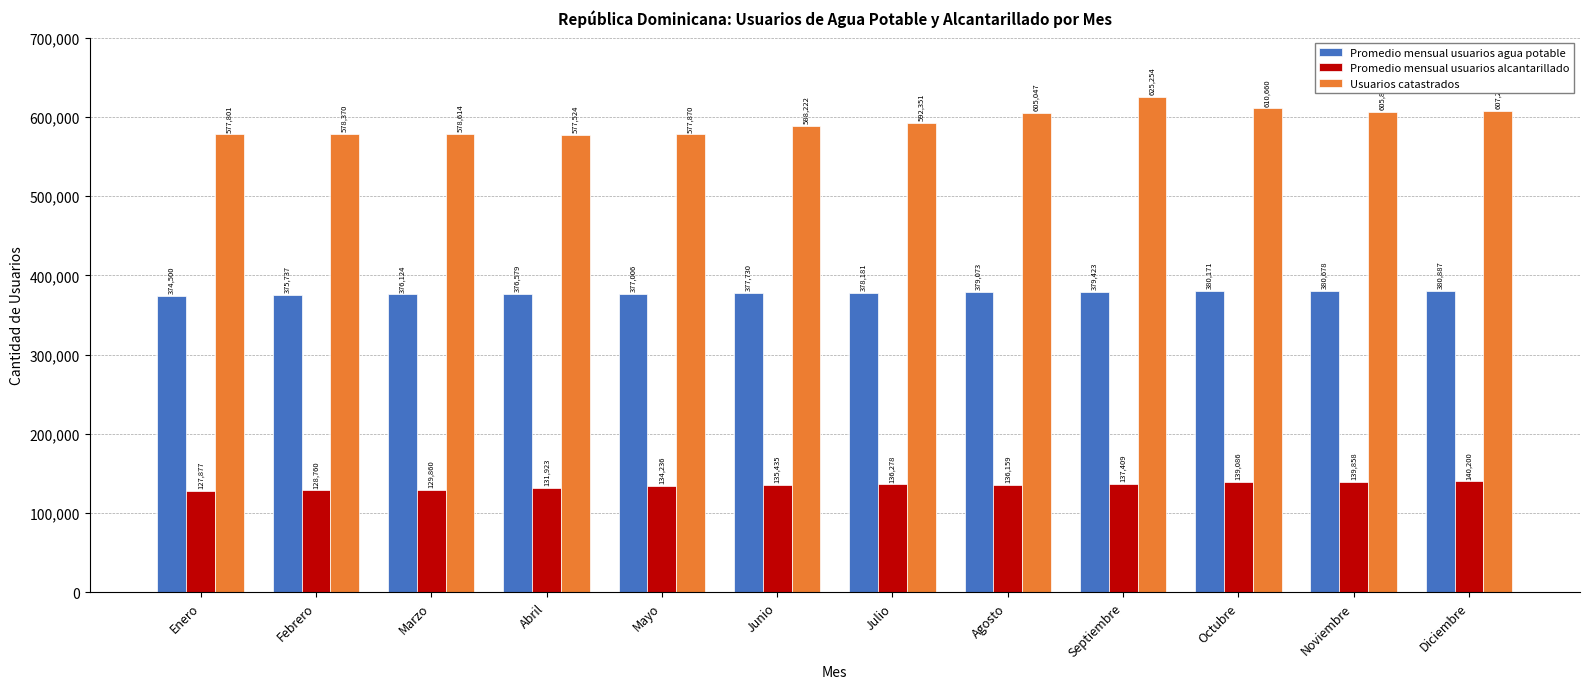

Is it true that Promedio mensual usuarios agua potable equals 380171 at Octubre?

True